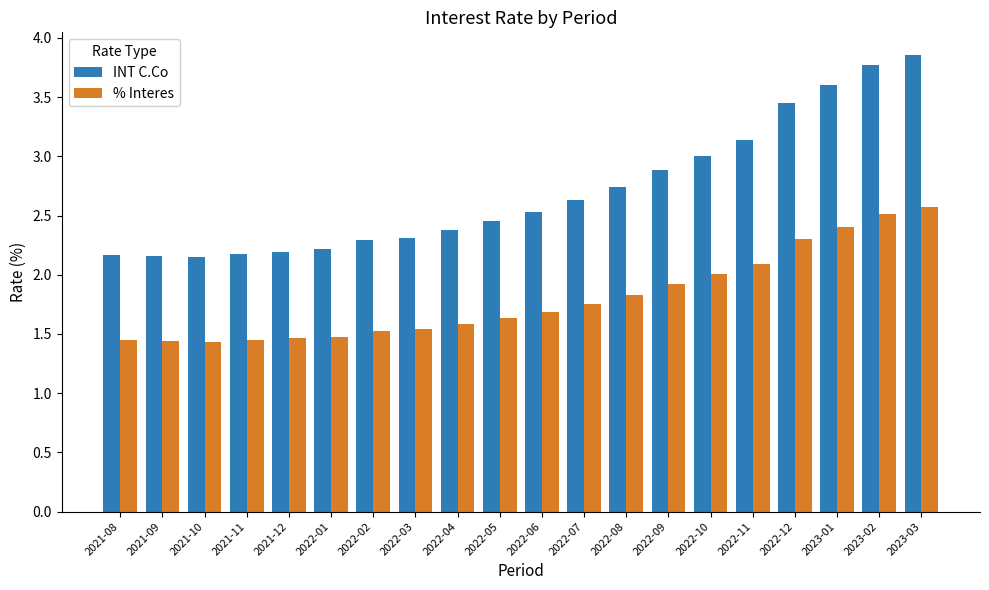

Which series has the widest spread of values?

INT C.Co